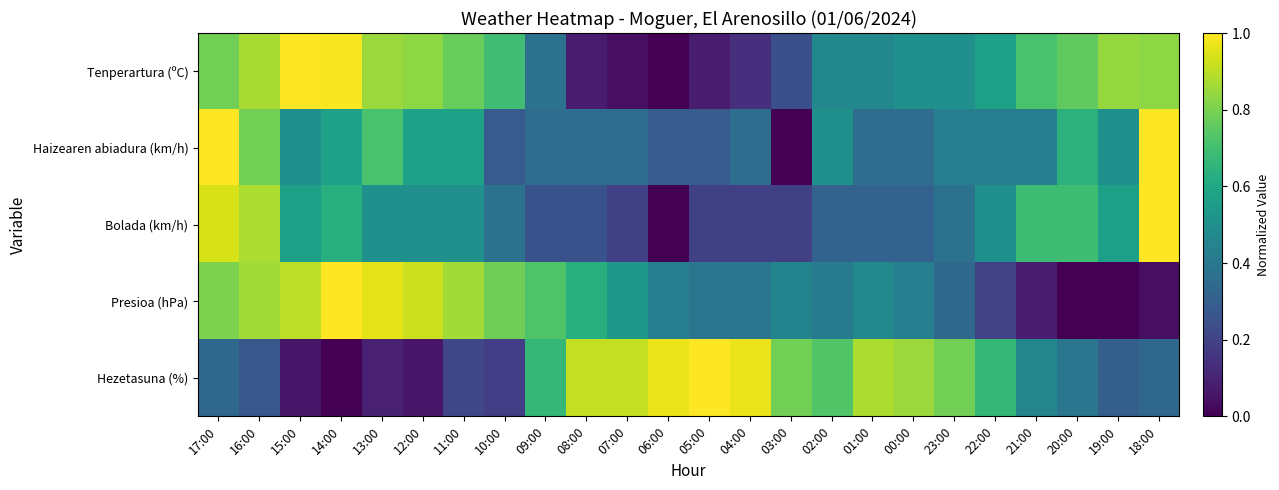

How many categories are shown in the chart?

24